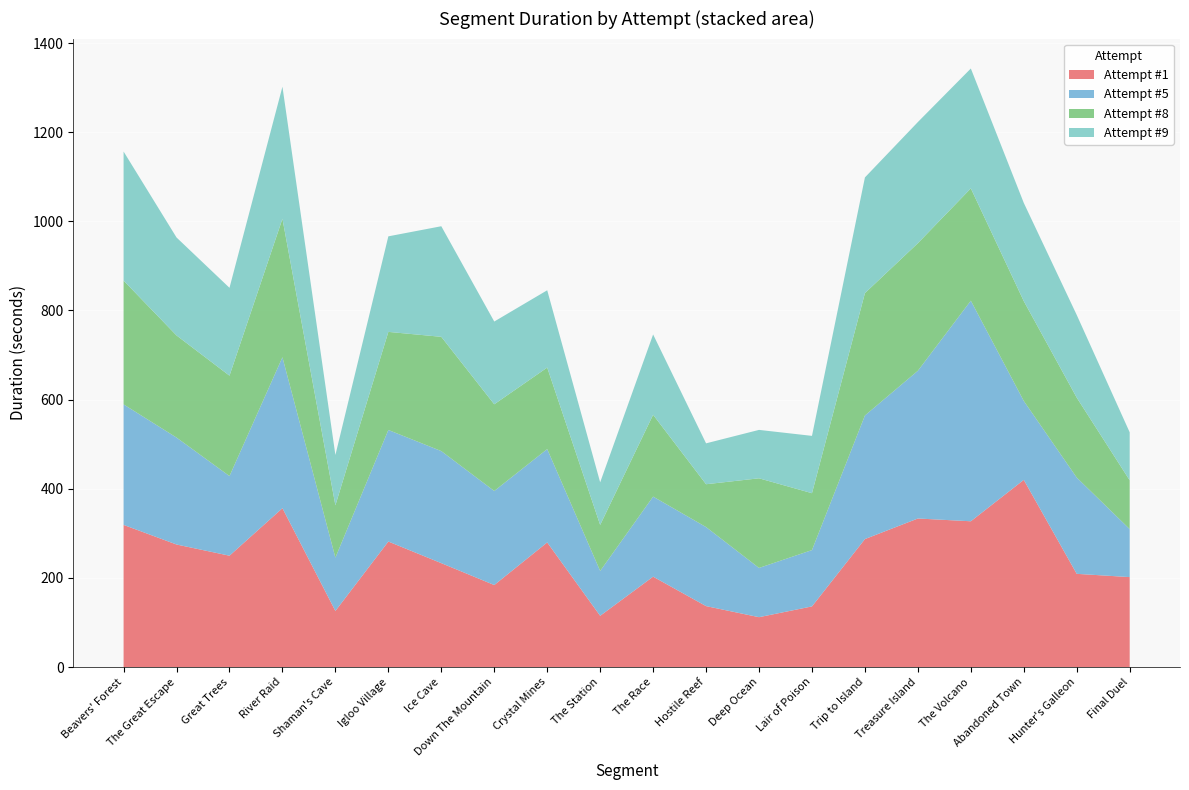

Which category has the highest value in the Attempt #1 series?

Abandoned Town